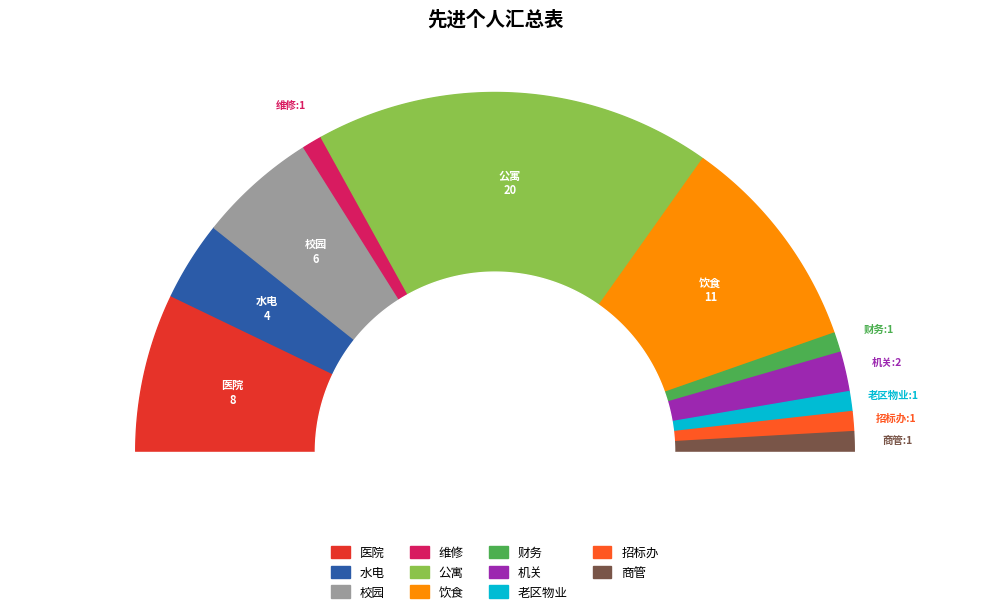

What is the ratio of the value at 维修 to the value at 公寓?

0.1